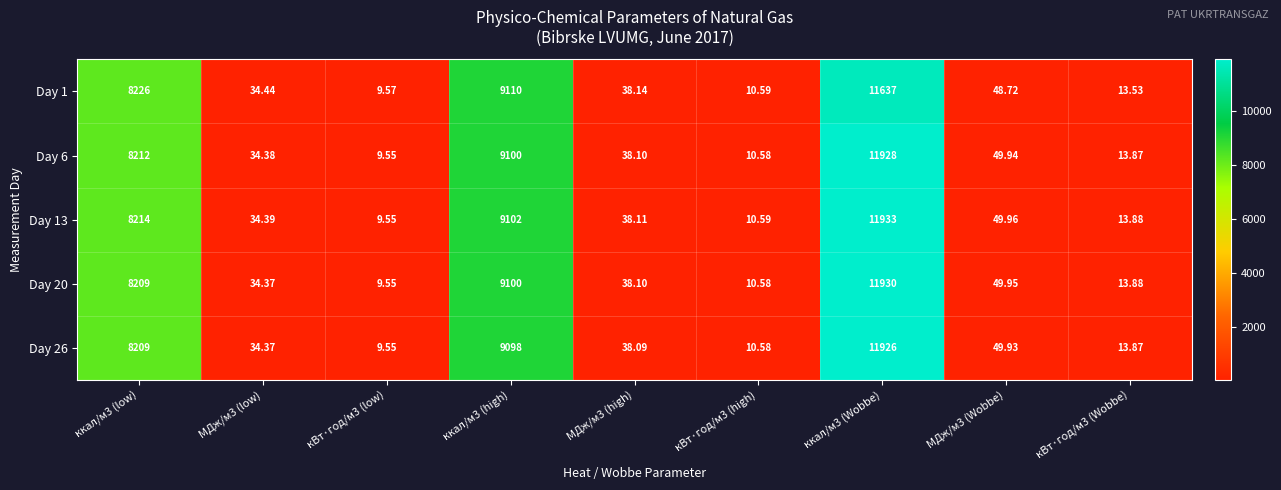

What is the spread (max minus min) of values at ккал/м3 (low)?

17.0